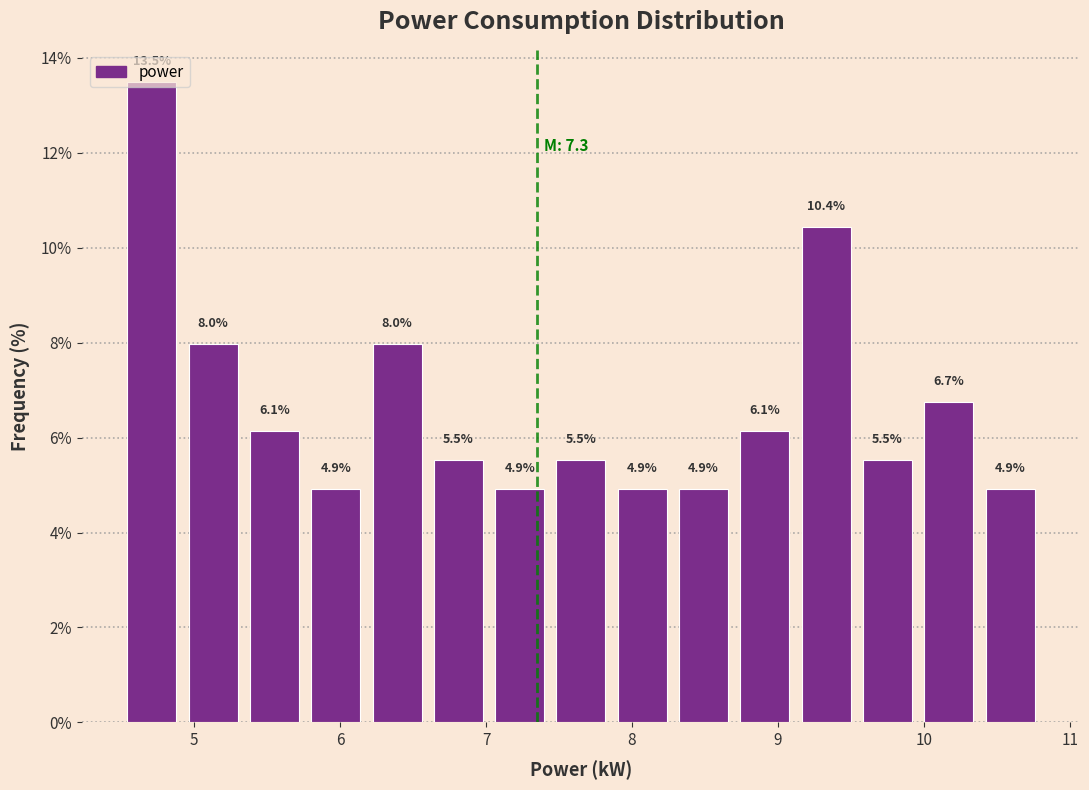

Over which range of the x-axis is the bar tallest?

4.50 to 4.92